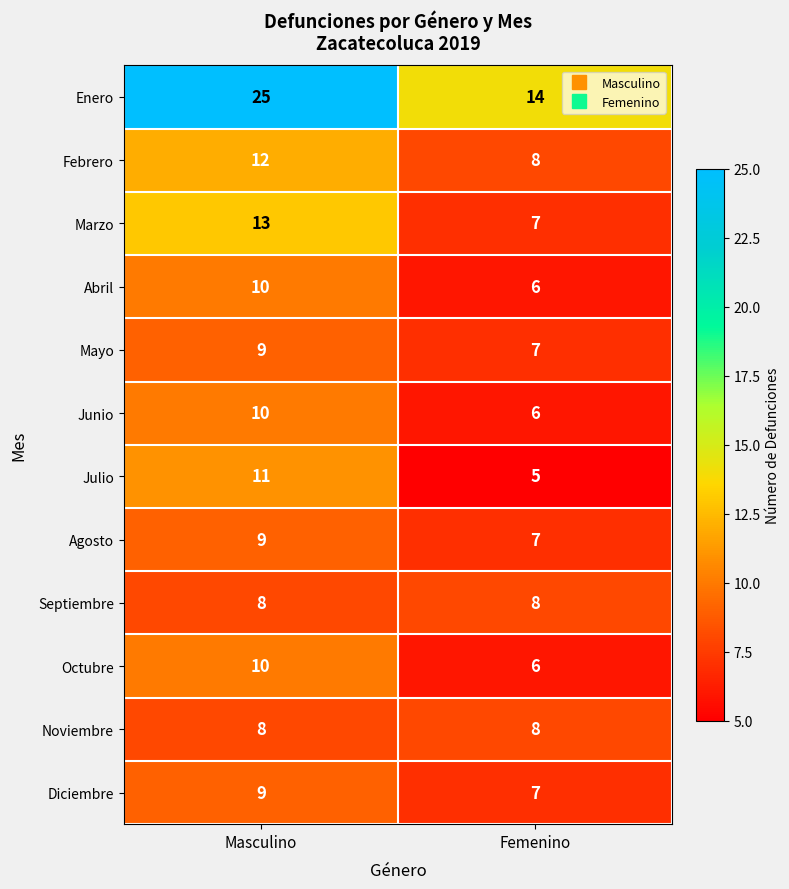

What is the sum of the Marzo values at Masculino and Femenino?

20